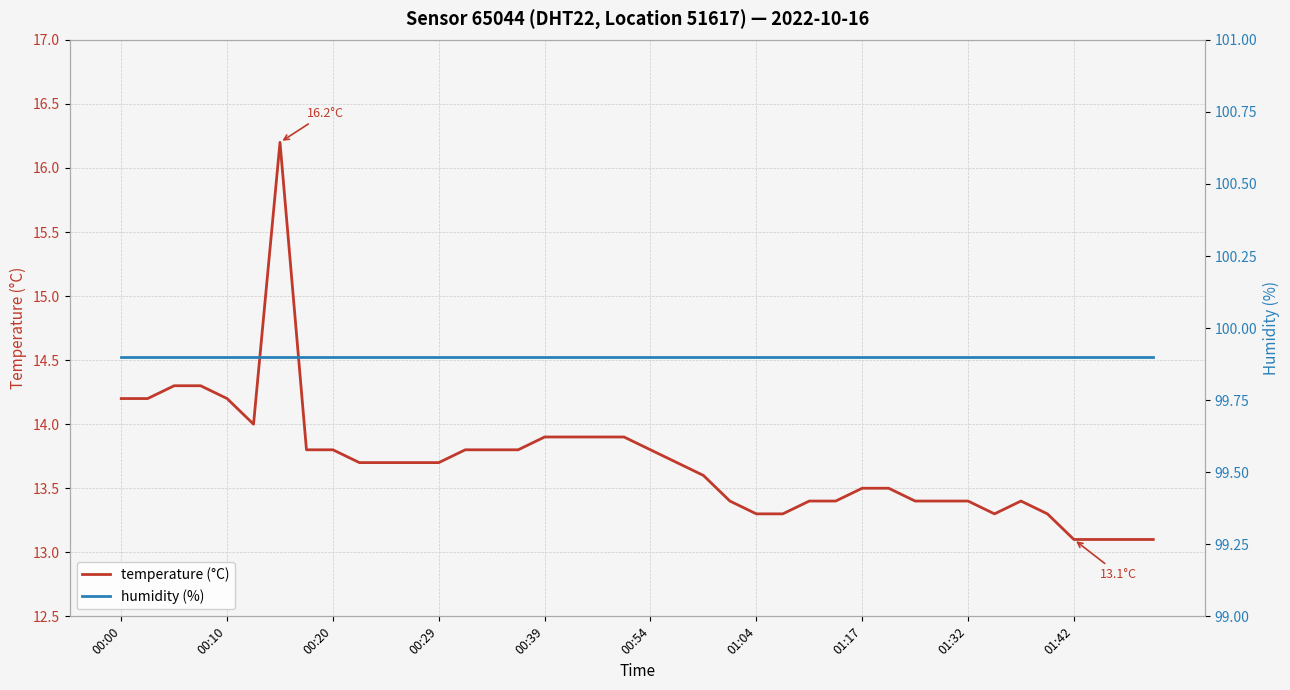

True or false: temperature (°C) and humidity (%) intersect in this chart.

False